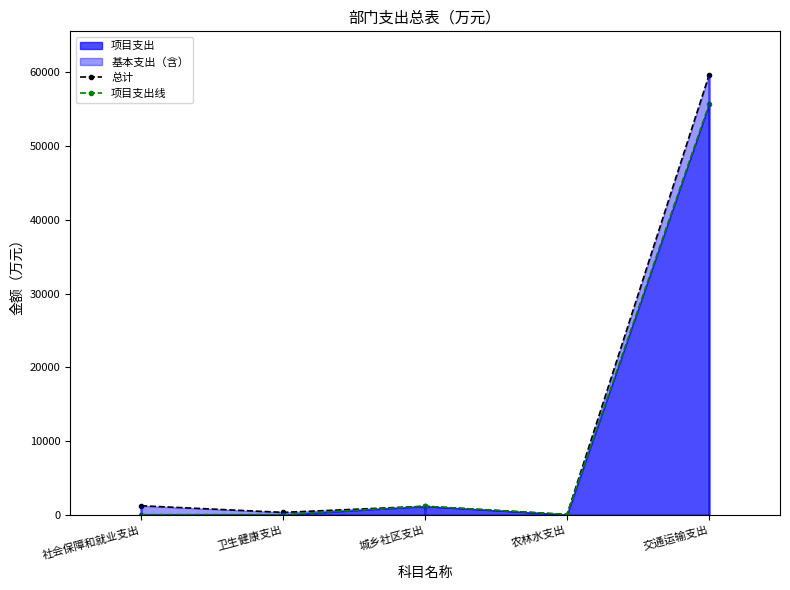

How many lines are shown in the chart?

2